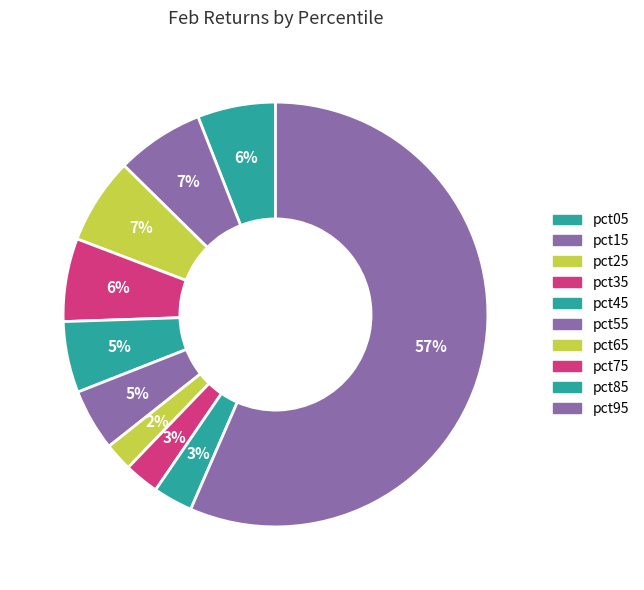

How many segments does this pie chart have?

10